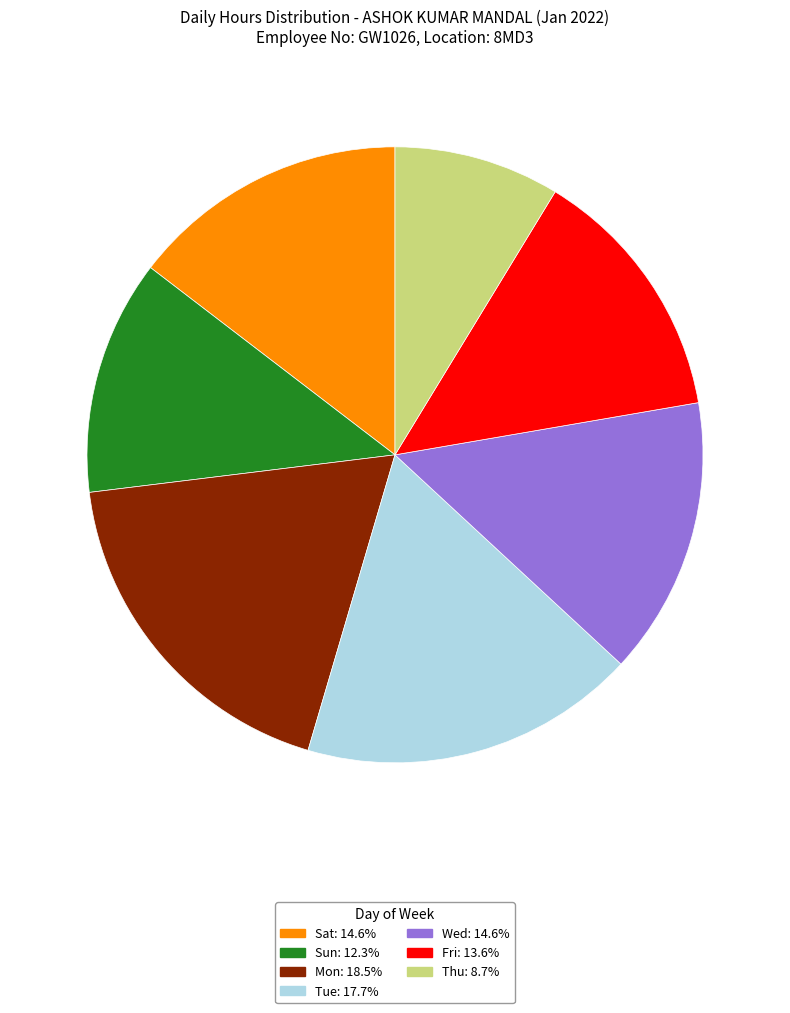

Does any single category account for the majority?

No